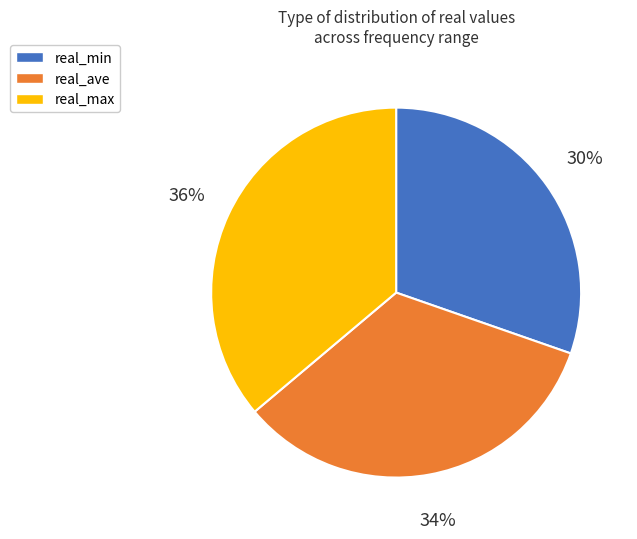

To the nearest percent, what is the average slice percentage?

33%